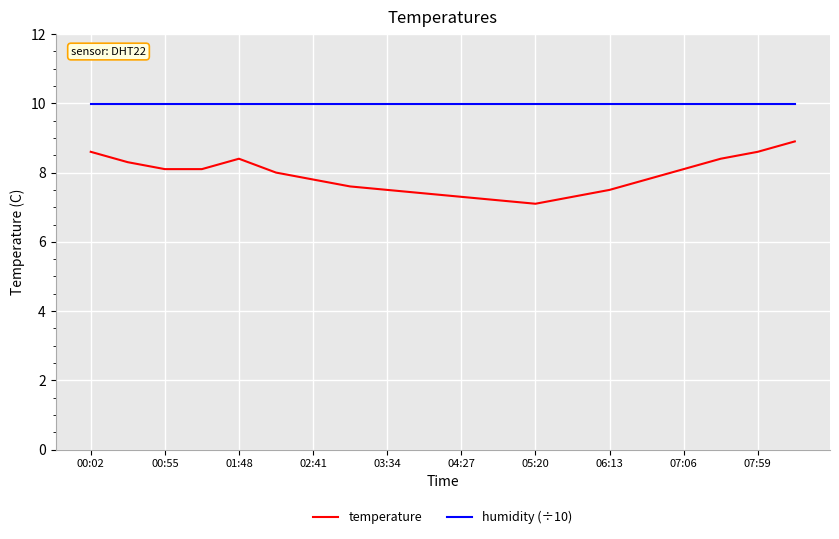

What is the difference between the maximum and minimum values in the temperature series?

1.8